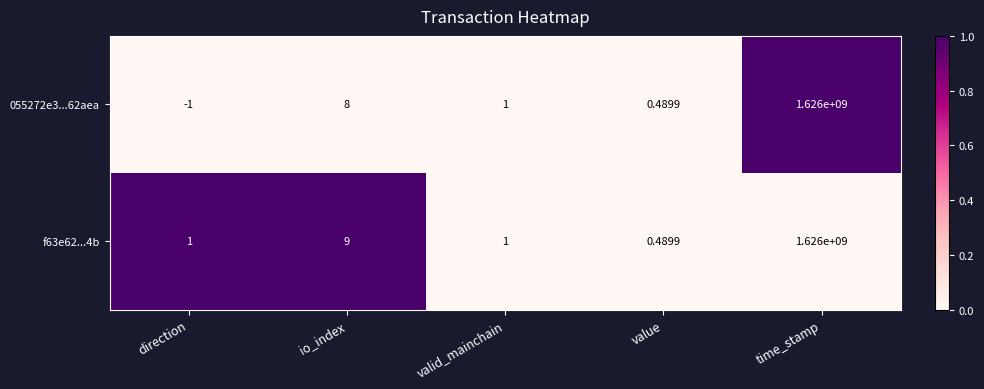

How many series are shown in this chart?

2